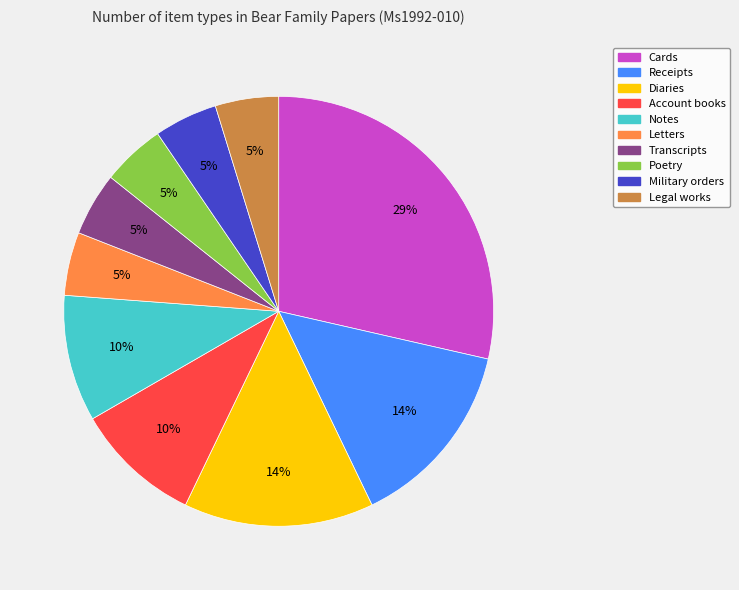

Is it true that Receipts is 24% of the pie?

False